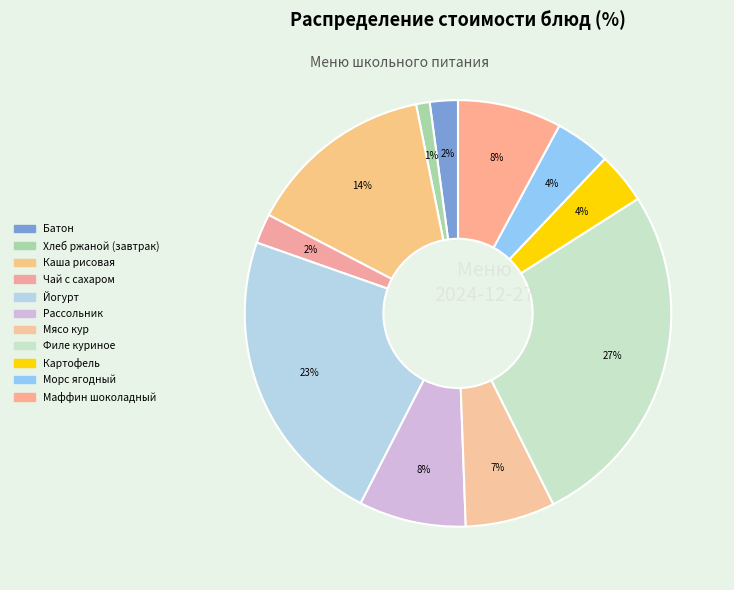

How many segments does this pie chart have?

11